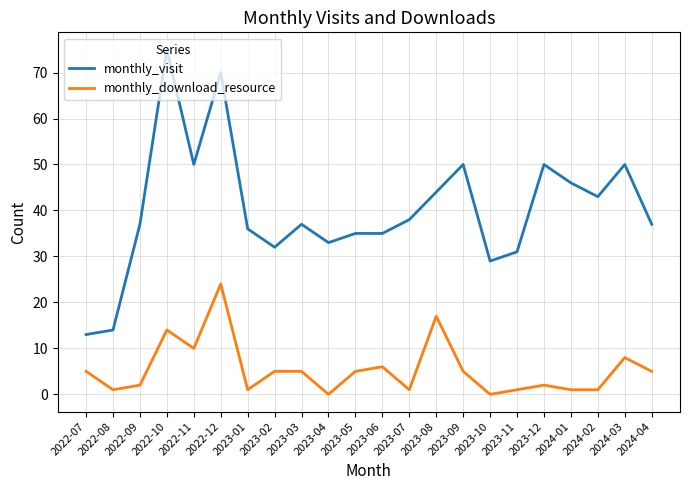

Reading left to right, transcribe all the data shown in this chart.

monthly_visit: 13	14	37	75	50	70	36	32	37	33	35	35	38	44	50	29	31	50	46	43	50	37
monthly_download_resource: 5	1	2	14	10	24	1	5	5	0	5	6	1	17	5	0	1	2	1	1	8	5